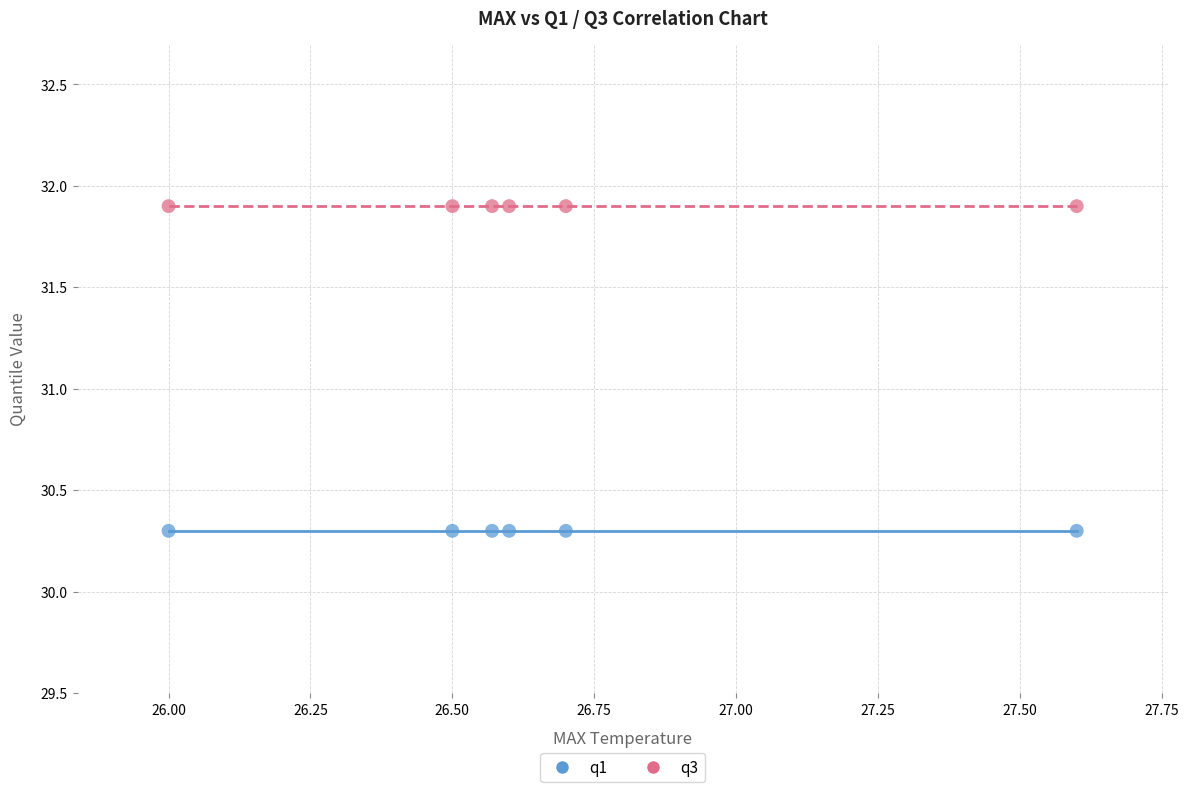

Across all data points, what is the average X value?

26.7